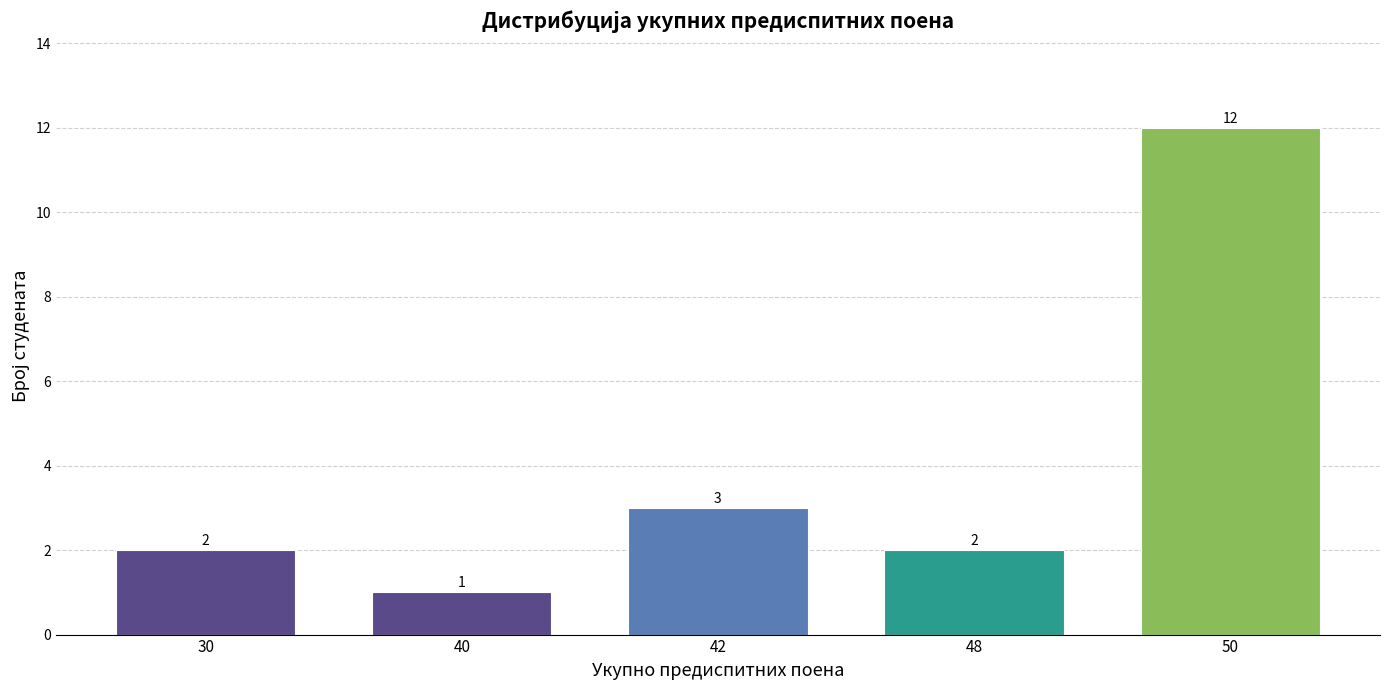

Reading left to right, what are all the values shown in this chart?

30=2	40=1	42=3	48=2	50=12